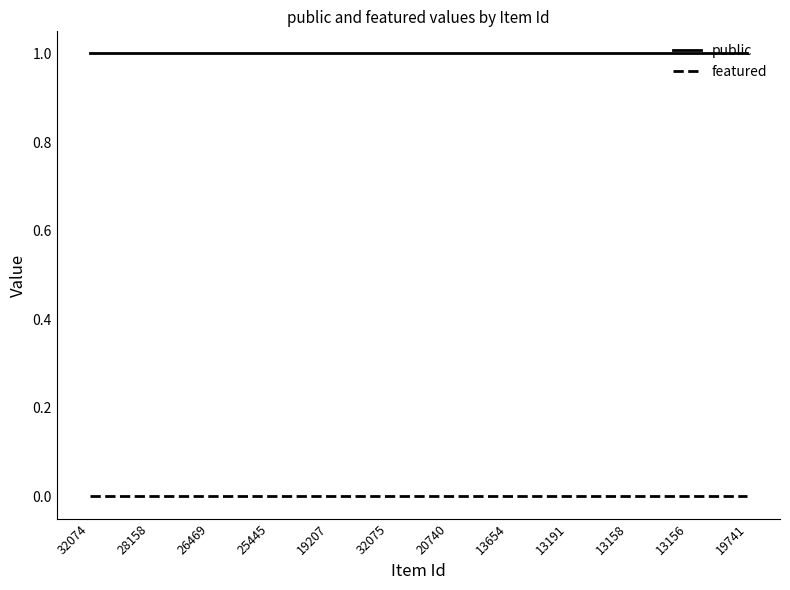

Reading left to right, list all the values displayed in this chart.

public: 1	1	1	1	1	1	1	1	1	1	1	1
featured: 0	0	0	0	0	0	0	0	0	0	0	0